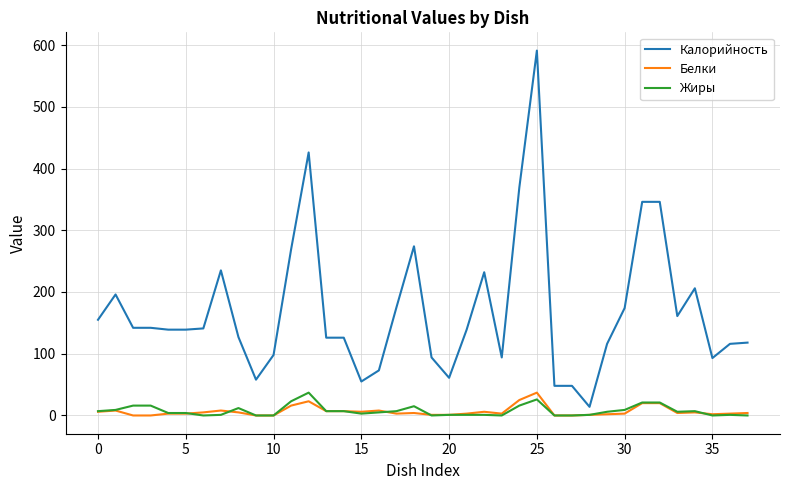

Which series has the largest total across all categories?

Калорийность